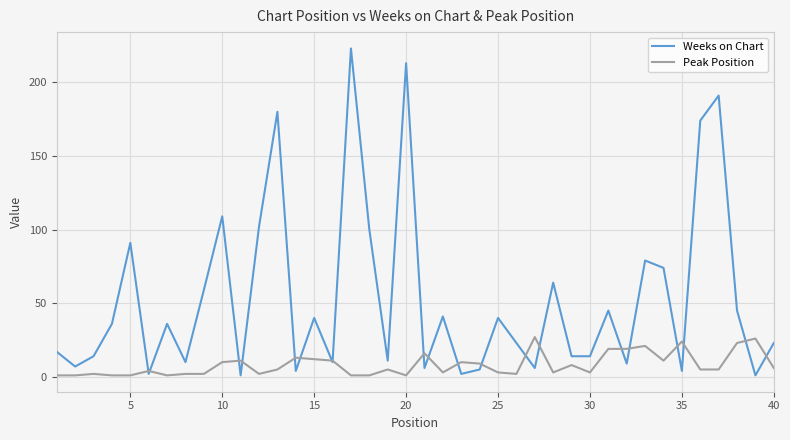

What is the minimum value for Weeks on Chart?

1